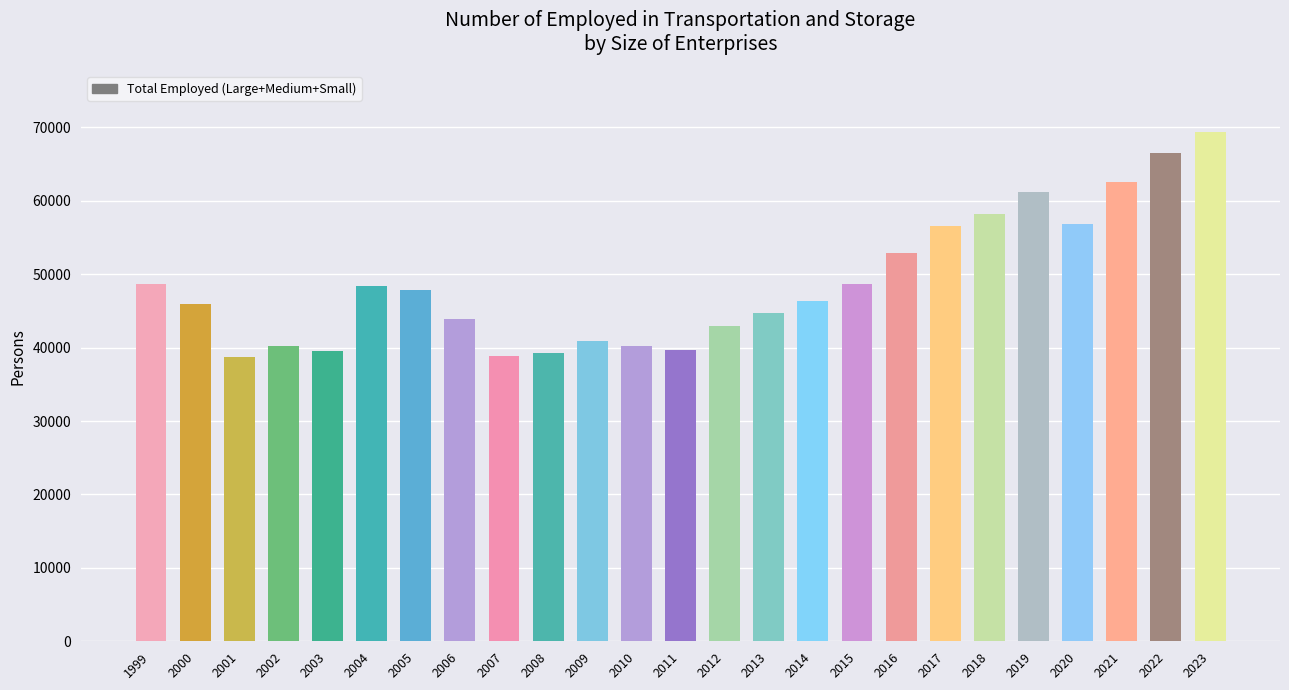

What is the minimum value shown in the chart?

38737